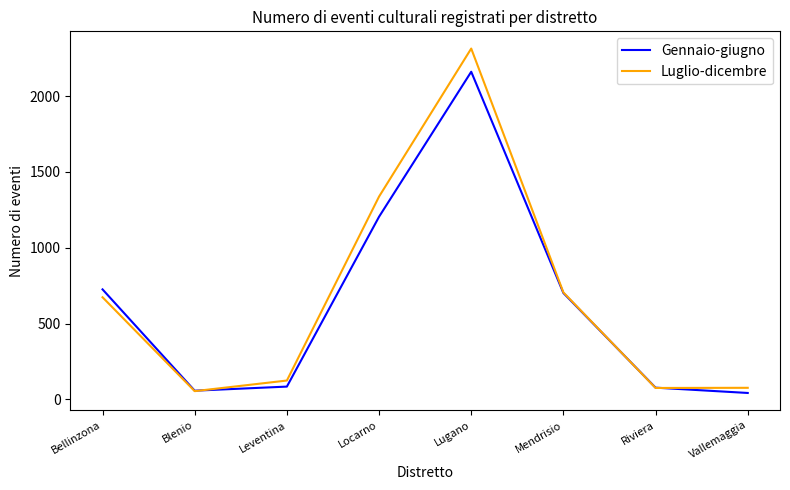

Where does the Gennaio-giugno series first go above 701?

Bellinzona